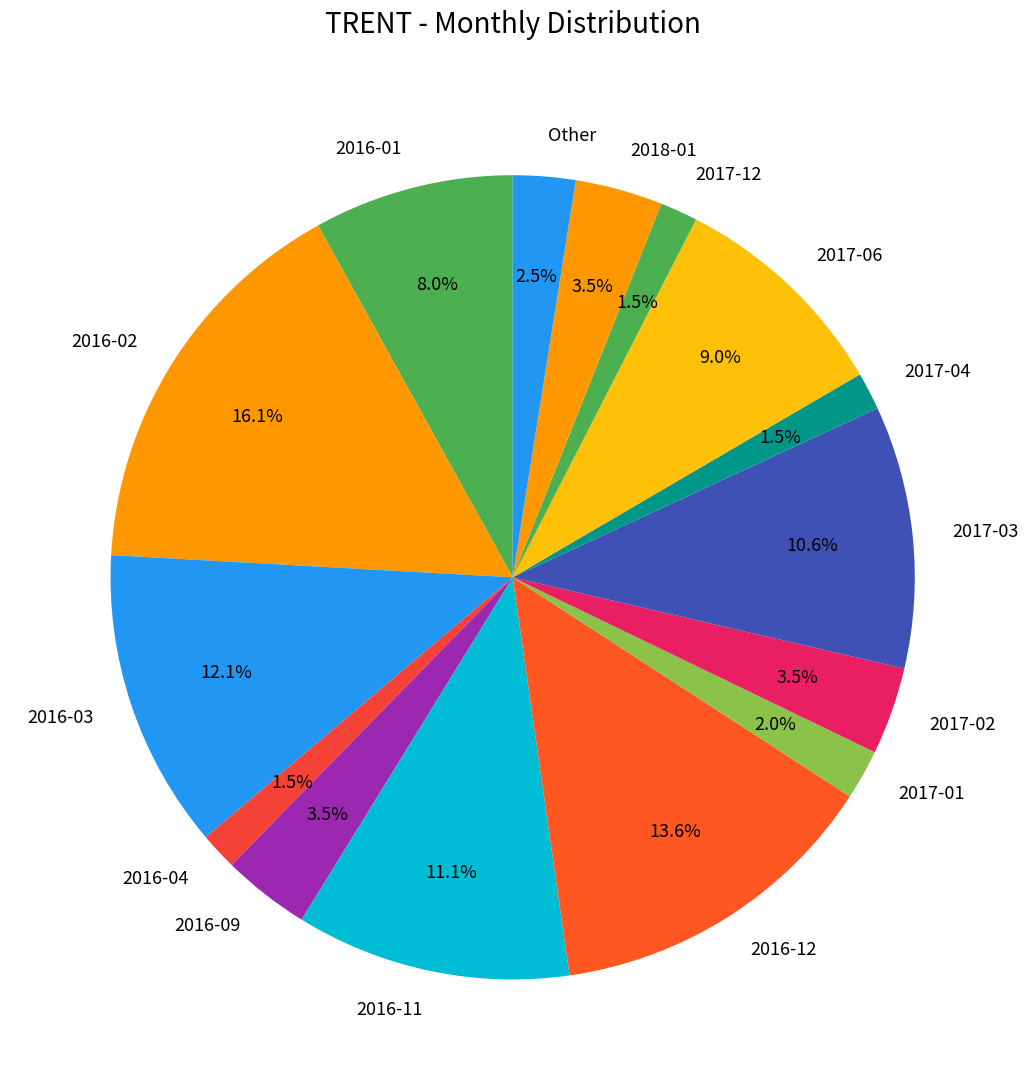

What is the largest slice in the pie chart?

2016-02